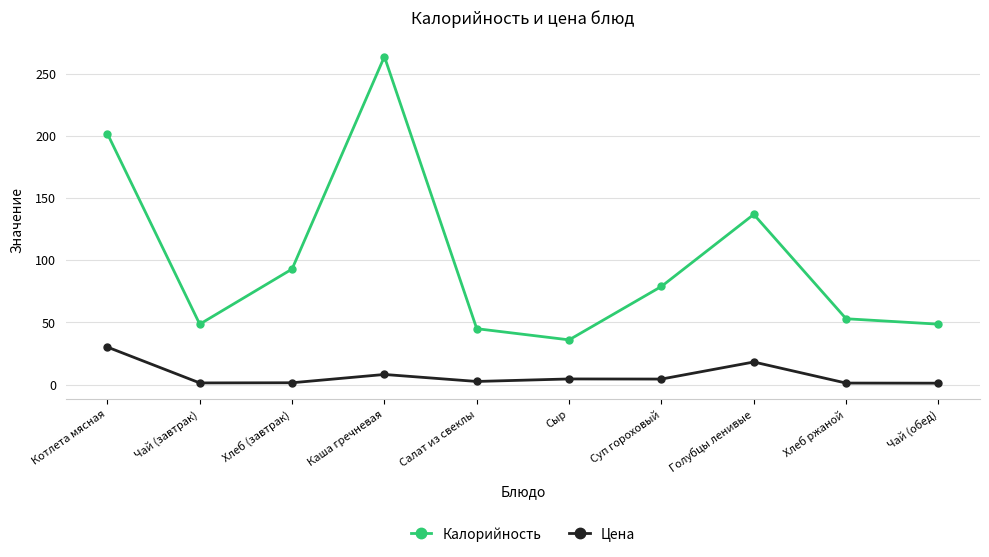

Rank the series by their average value, from lowest to highest.

Цена, Калорийность